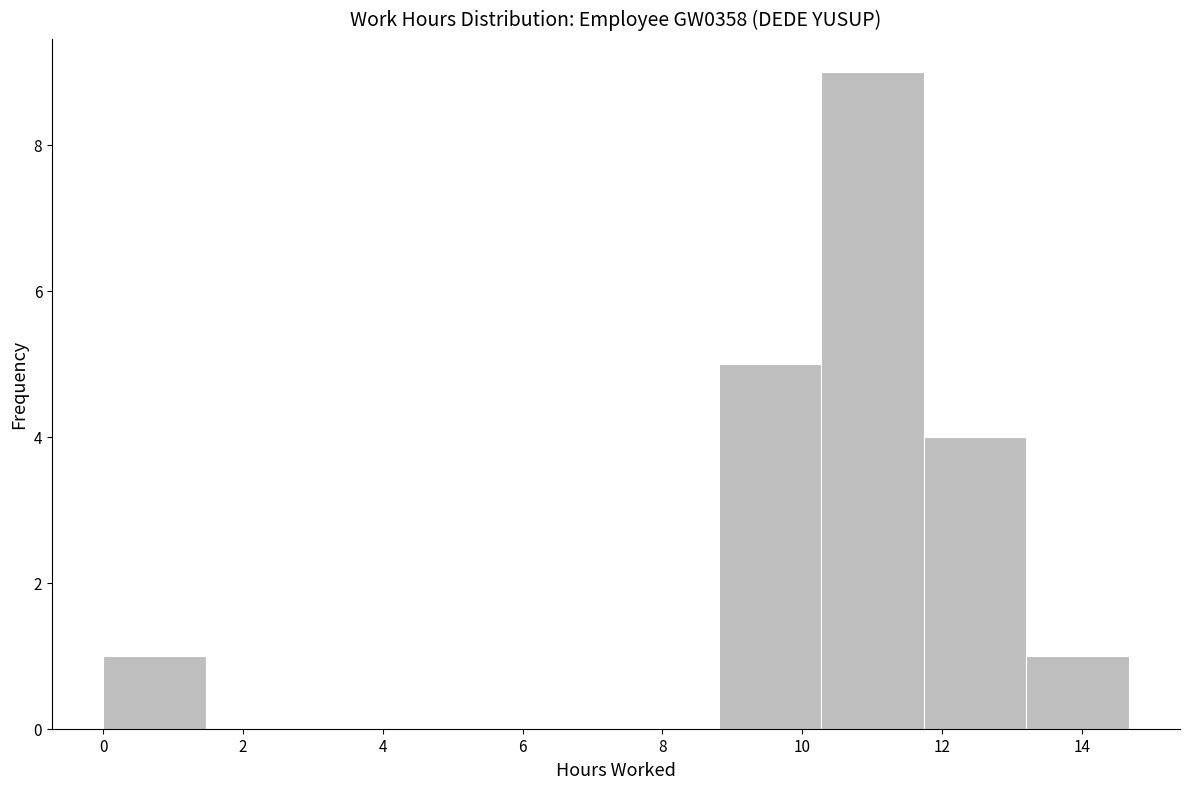

Reading left to right, list every bar in this chart as the range it spans on the x-axis followed by its height. Neither the bar edges nor the heights are printed on the chart, so give them approximately, as read against the axes.

0.0 to 1.4: 1
1.4 to 3.0: 0
3.0 to 4.4: 0
4.4 to 5.8: 0
5.8 to 7.4: 0
7.4 to 8.8: 0
8.8 to 10.2: 5
10.2 to 11.8: 9
11.8 to 13.2: 4
13.2 to 14.6: 1